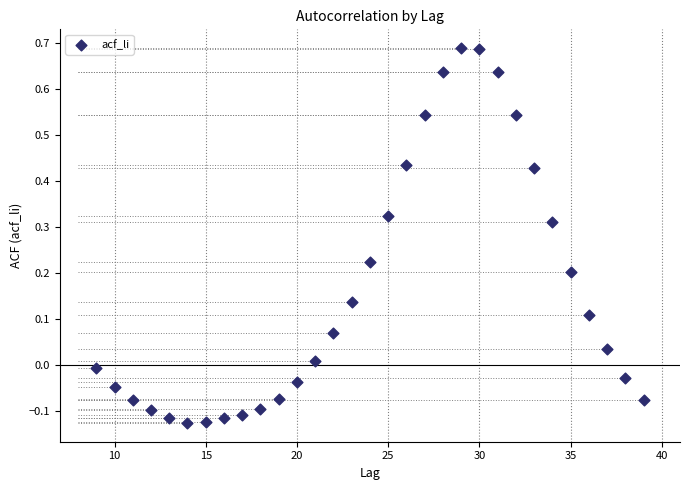

What is the range of X values (max minus min)?

30.0